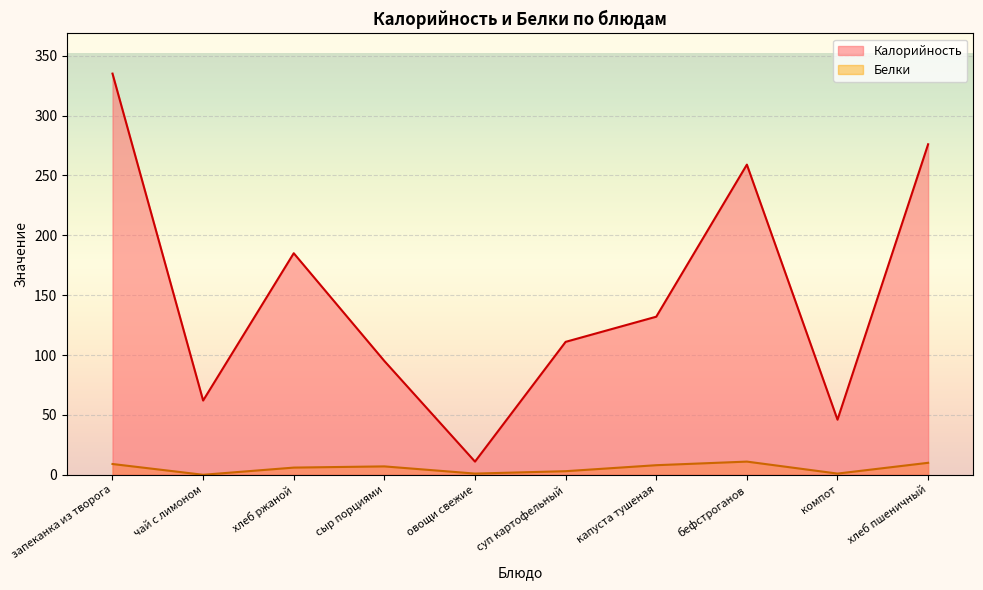

True or false: Белки and Калорийность intersect in this chart.

False